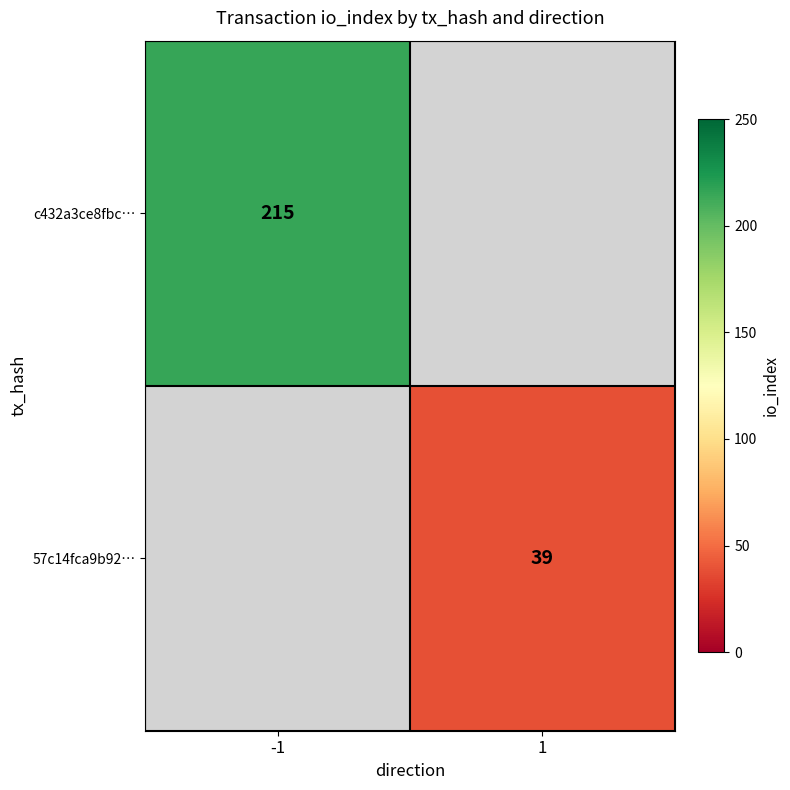

The c432a3ce8fbc… series shows 215 at -1. True or false?

True